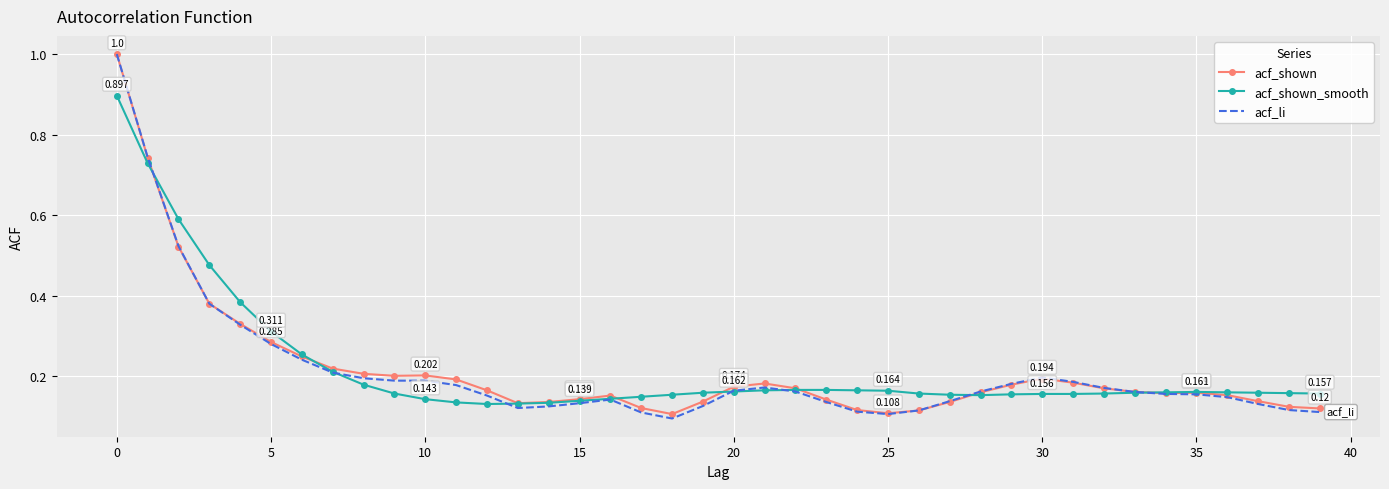

Which series has the widest spread of values?

acf_li